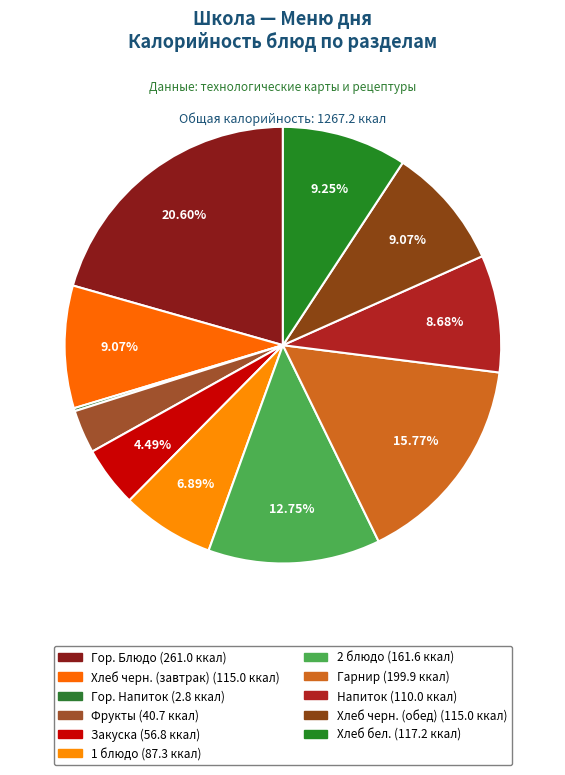

Is there a majority slice in this chart?

No